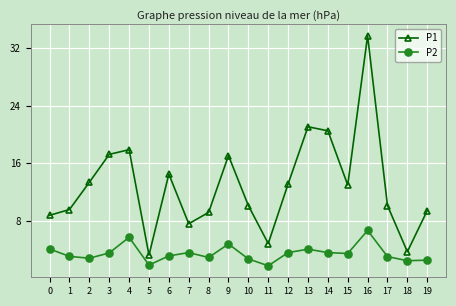

At which category is the sum across all series the highest?

16